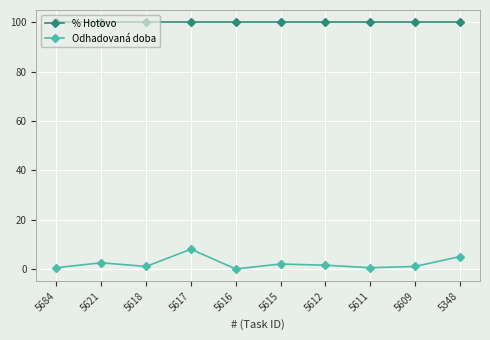

How many series are shown in this chart?

2